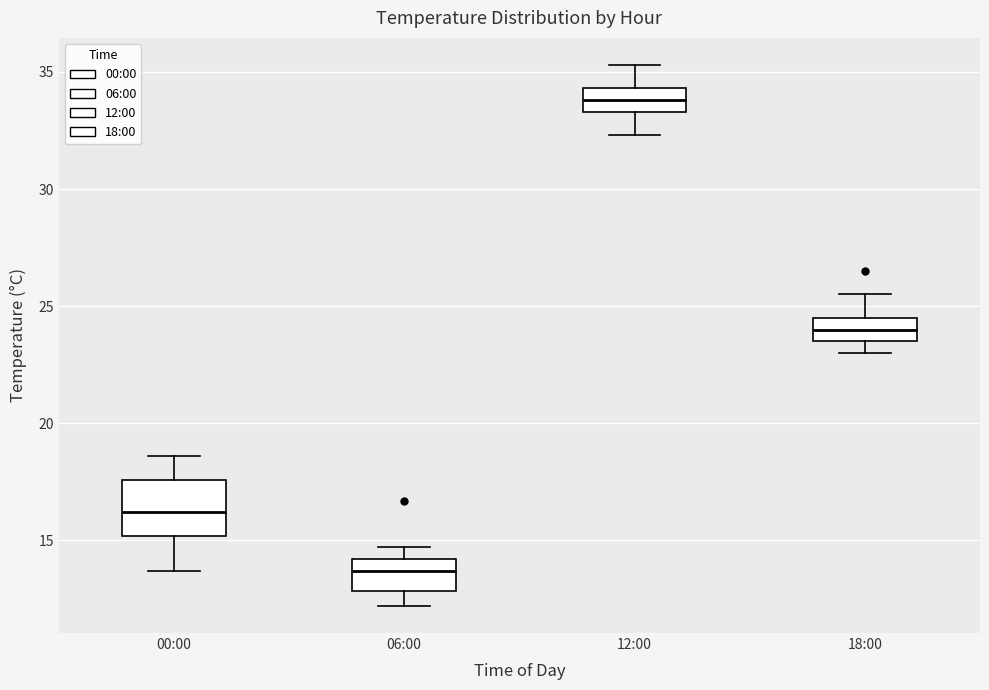

Which box's median line is the highest?

12:00